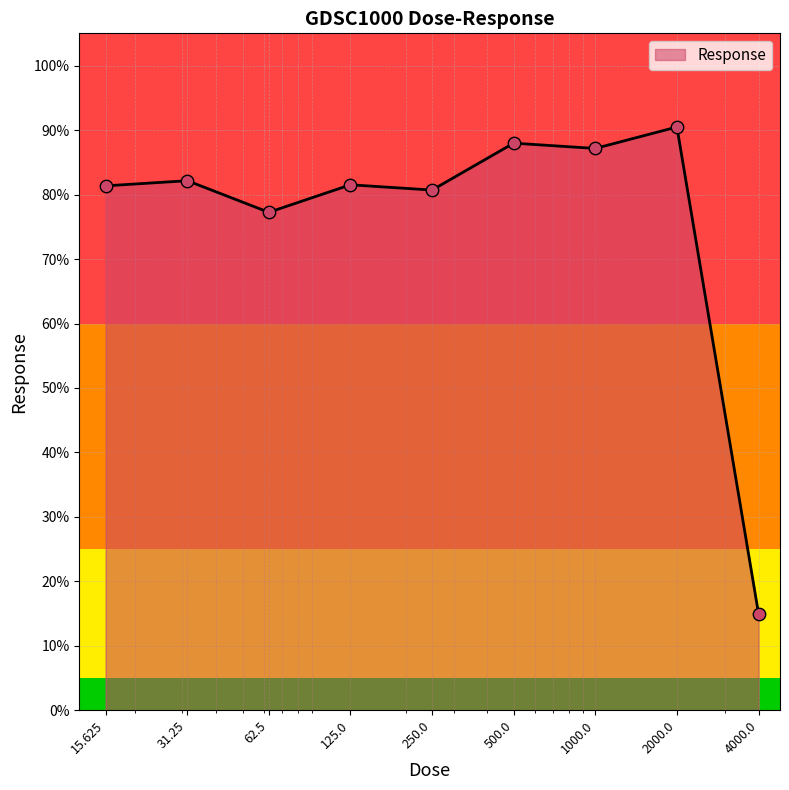

What is the change in value from 125.0 to 4000.0?

-66.5